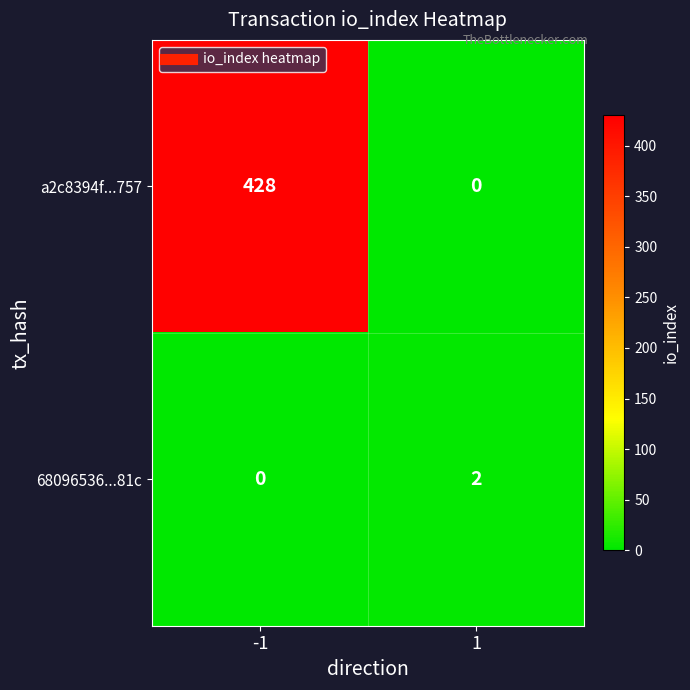

Which series has the widest spread of values?

a2c8394f...757